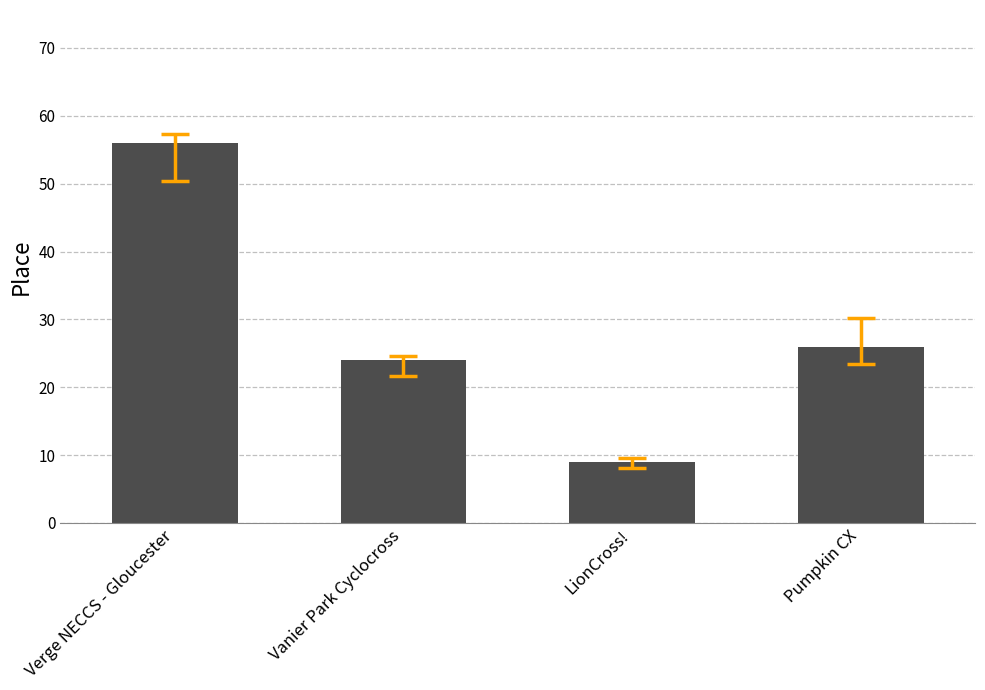

What is the change in value from LionCross! to Pumpkin CX?

+17